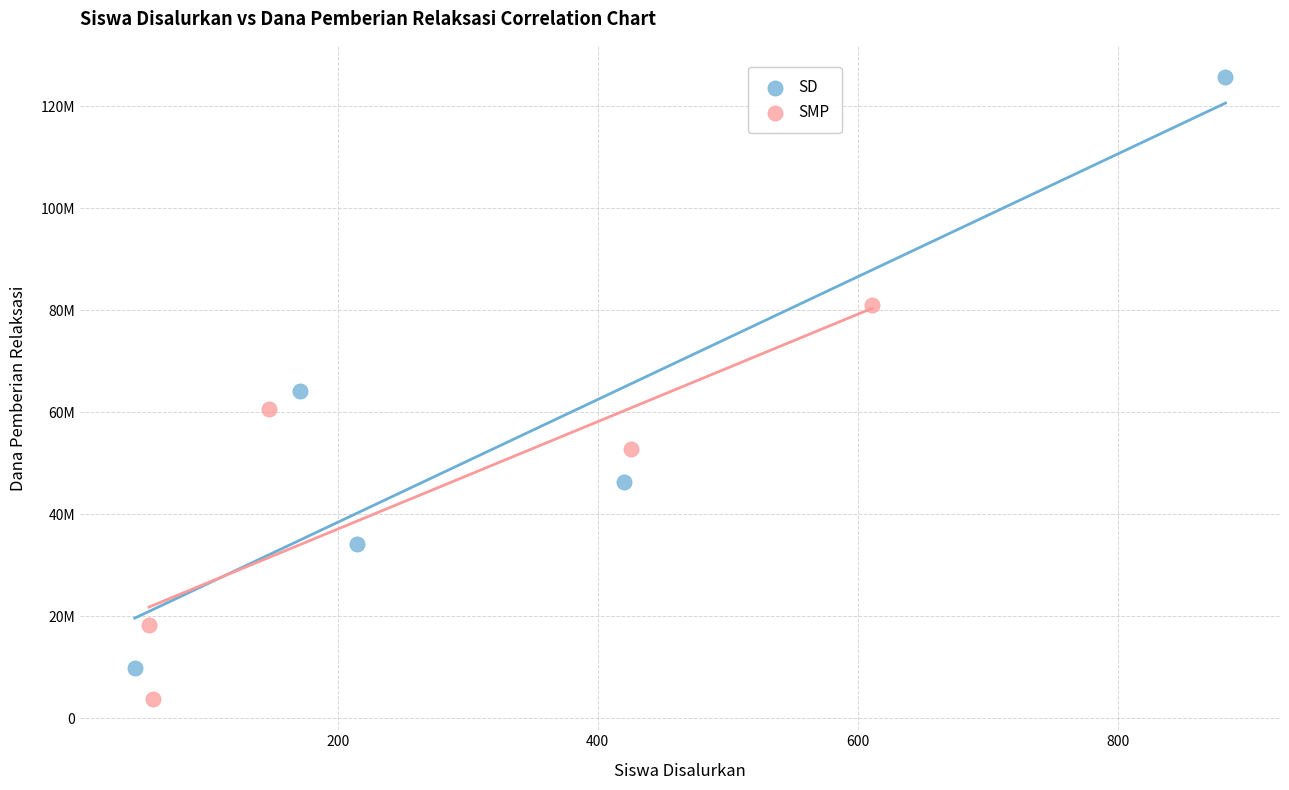

What are all the series names shown in the legend?

SD, SMP